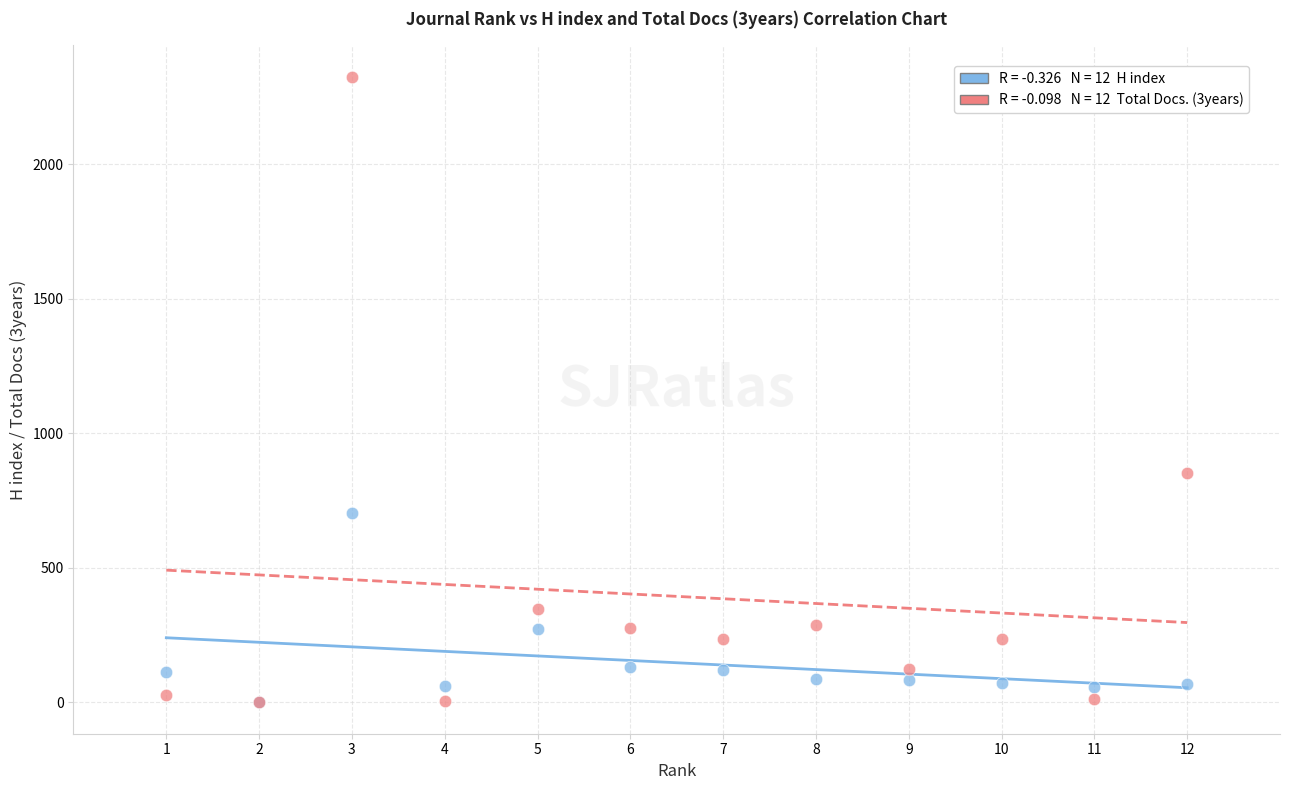

Across all series, what Y value is closest to 1163?

851